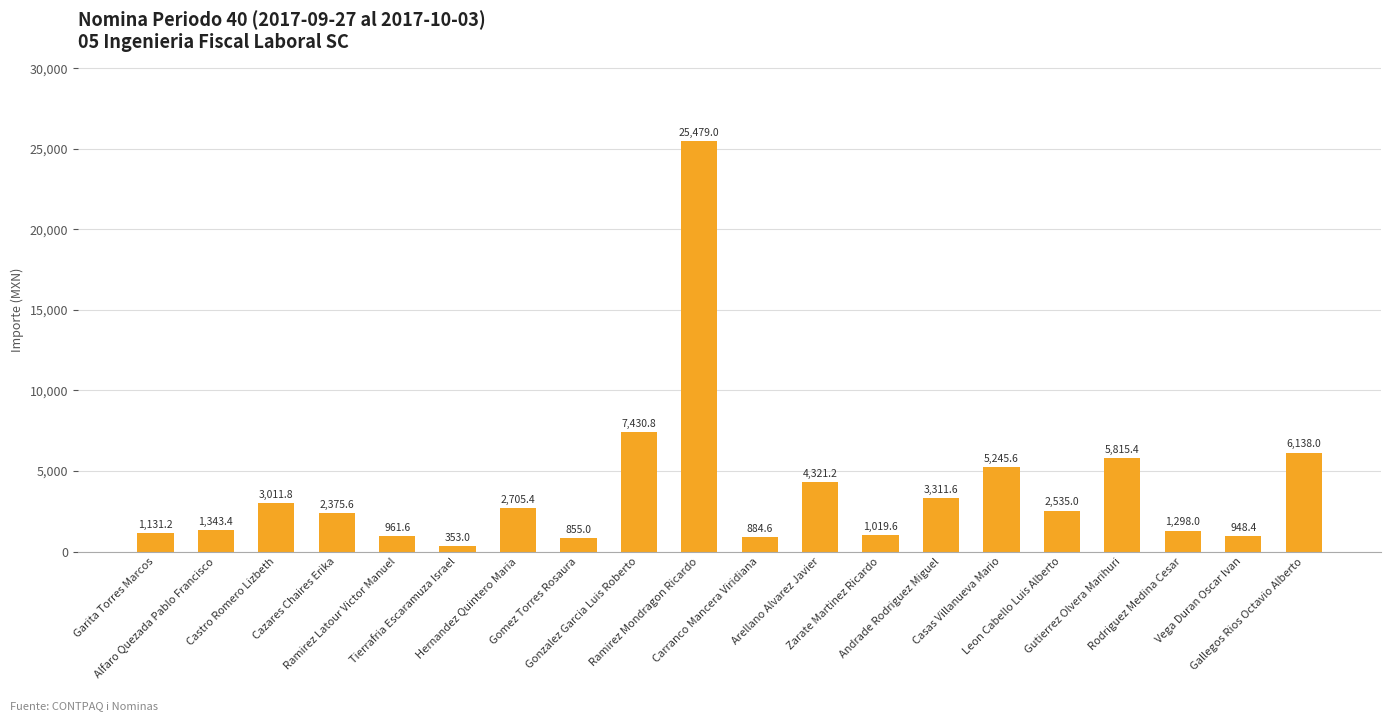

Where does the data first go above 2535?

Castro Romero Lizbeth